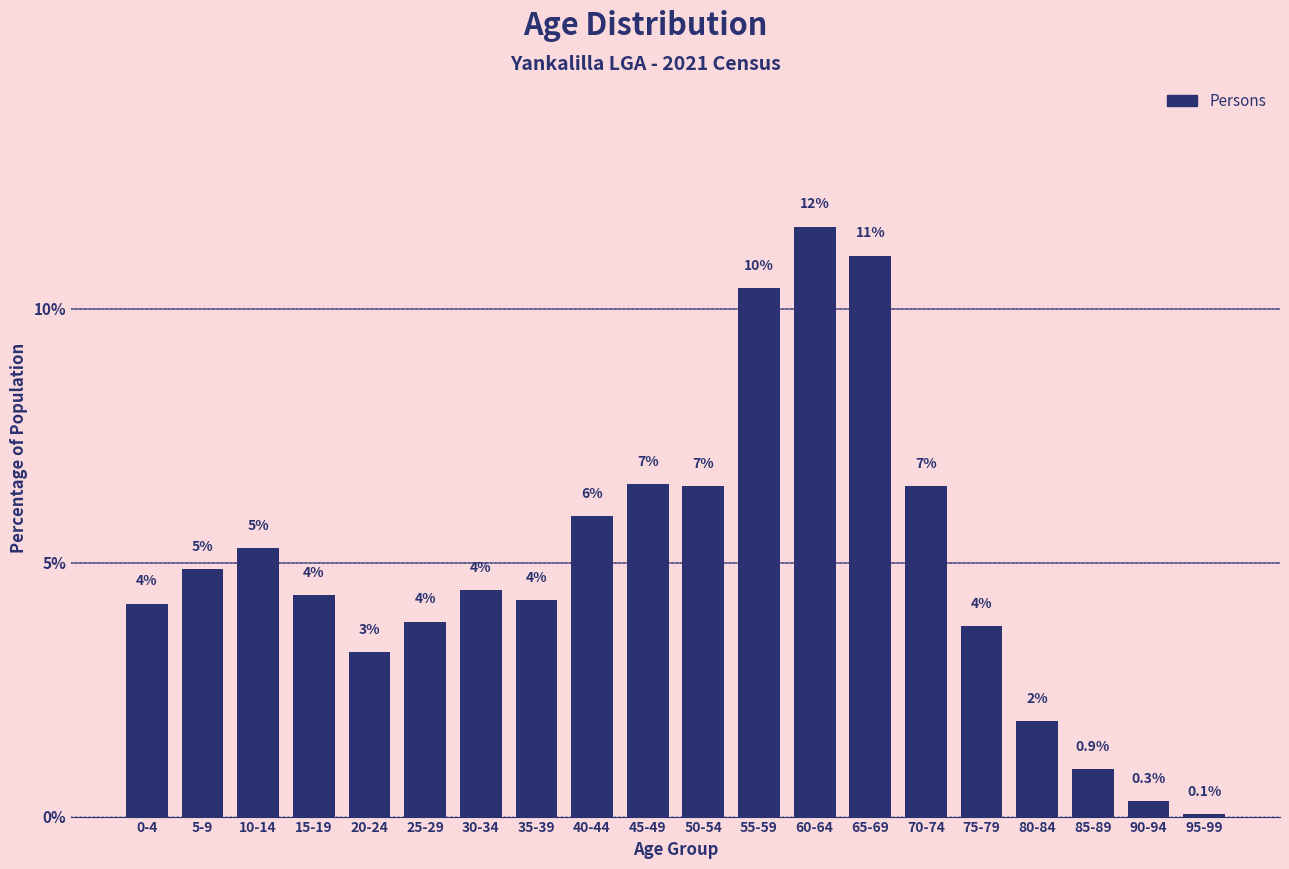

Does the chart contain any negative values?

No